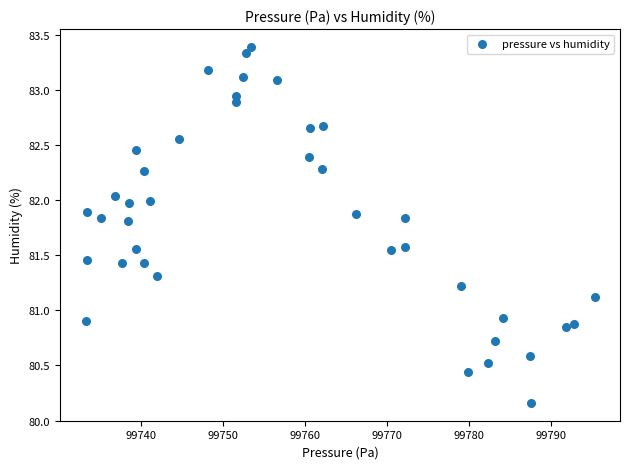

What is the range of X values (max minus min)?

62.2